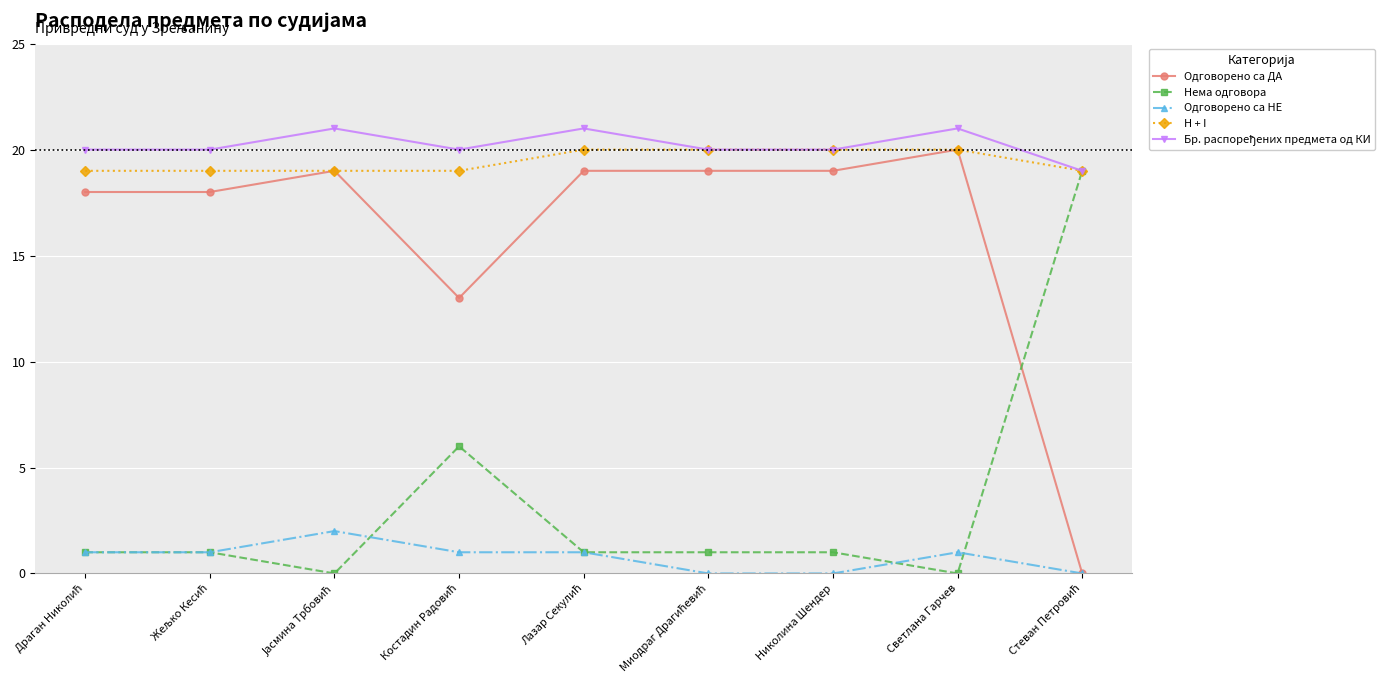

What is the sum of all H + I values?

175